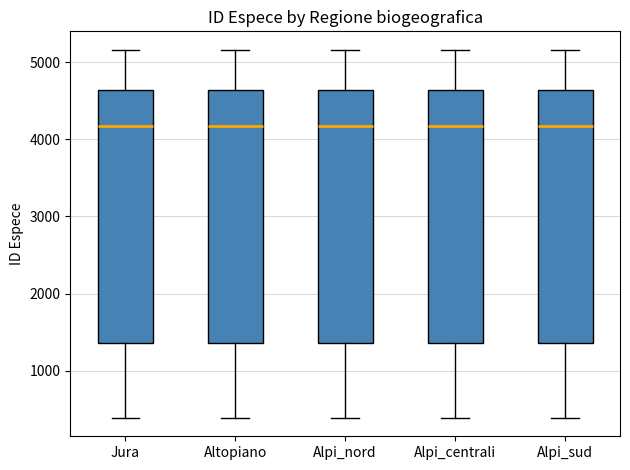

Reading left to right, read every box against the y-axis: the position of its median line, the range the box covers, and the ends of its whiskers. The values are not printed on the chart, so give them approximately, as read against the axis.

Jura: median 4200, box 1400 to 4600, whiskers 400 to 5200
Altopiano: median 4200, box 1400 to 4600, whiskers 400 to 5200
Alpi_nord: median 4200, box 1400 to 4600, whiskers 400 to 5200
Alpi_centrali: median 4200, box 1400 to 4600, whiskers 400 to 5200
Alpi_sud: median 4200, box 1400 to 4600, whiskers 400 to 5200